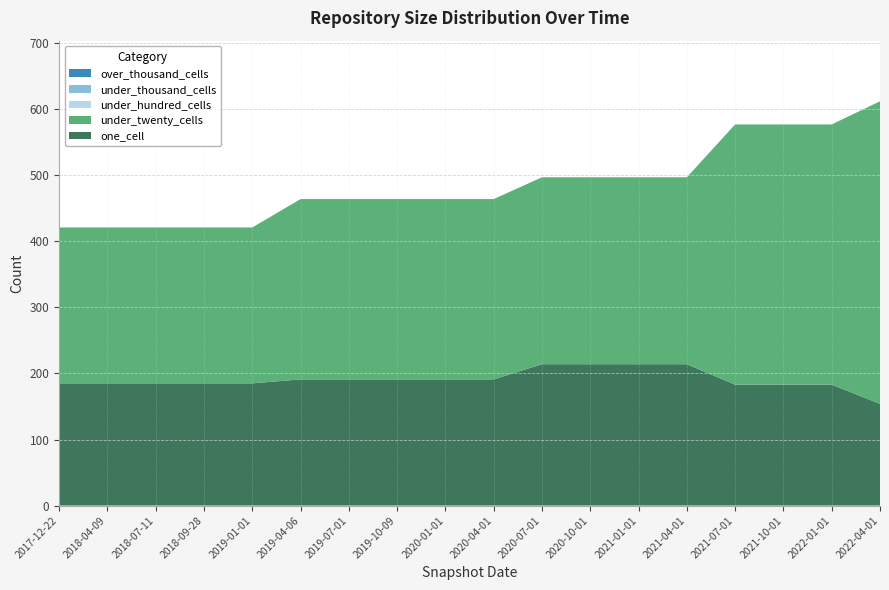

Reading left to right, extract all data points from this chart.

one_cell: 2017-12-22=185	2018-04-09=185	2018-07-11=185	2018-09-28=185	2019-01-01=185	2019-04-06=191	2019-07-01=191	2019-10-09=191	2020-01-01=191	2020-04-01=191	2020-07-01=214	2020-10-01=214	2021-01-01=214	2021-04-01=214	2021-07-01=183	2021-10-01=183	2022-01-01=183	2022-04-01=154
under_twenty_cells: 2017-12-22=236	2018-04-09=236	2018-07-11=236	2018-09-28=236	2019-01-01=236	2019-04-06=273	2019-07-01=273	2019-10-09=273	2020-01-01=273	2020-04-01=273	2020-07-01=283	2020-10-01=283	2021-01-01=283	2021-04-01=283	2021-07-01=394	2021-10-01=394	2022-01-01=394	2022-04-01=458
under_hundred_cells: 2017-12-22=0	2018-04-09=0	2018-07-11=0	2018-09-28=0	2019-01-01=0	2019-04-06=0	2019-07-01=0	2019-10-09=0	2020-01-01=0	2020-04-01=0	2020-07-01=0	2020-10-01=0	2021-01-01=0	2021-04-01=0	2021-07-01=0	2021-10-01=0	2022-01-01=0	2022-04-01=0
under_thousand_cells: 2017-12-22=0	2018-04-09=0	2018-07-11=0	2018-09-28=0	2019-01-01=0	2019-04-06=0	2019-07-01=0	2019-10-09=0	2020-01-01=0	2020-04-01=0	2020-07-01=0	2020-10-01=0	2021-01-01=0	2021-04-01=0	2021-07-01=0	2021-10-01=0	2022-01-01=0	2022-04-01=0
over_thousand_cells: 2017-12-22=0	2018-04-09=0	2018-07-11=0	2018-09-28=0	2019-01-01=0	2019-04-06=0	2019-07-01=0	2019-10-09=0	2020-01-01=0	2020-04-01=0	2020-07-01=0	2020-10-01=0	2021-01-01=0	2021-04-01=0	2021-07-01=0	2021-10-01=0	2022-01-01=0	2022-04-01=0